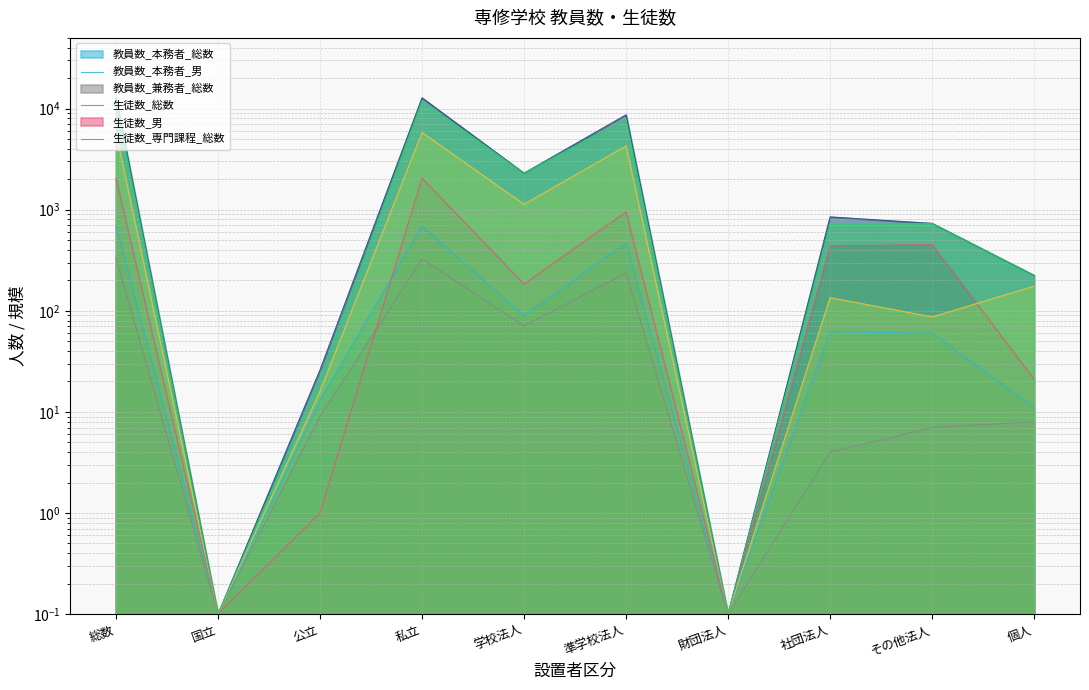

At which category does the chart reach its minimum across all series?

国立